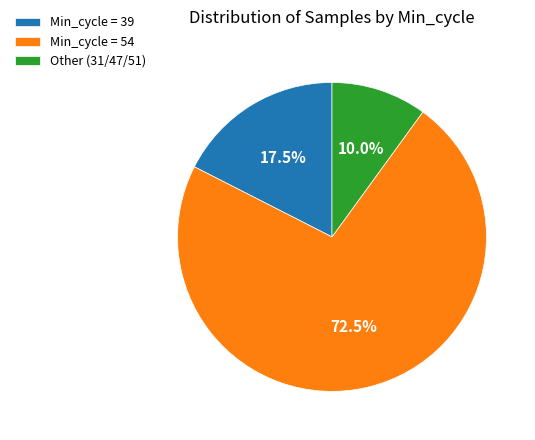

Does any single category account for the majority?

Yes